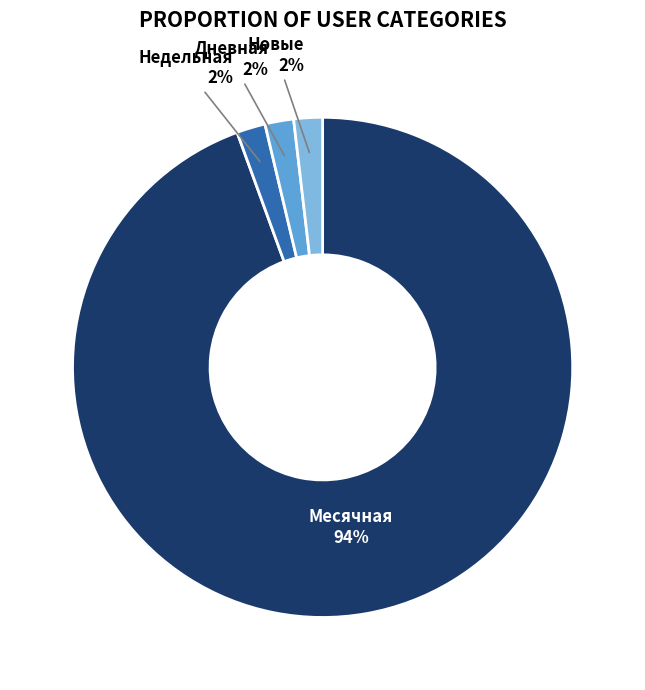

How many segments does this pie chart have?

4